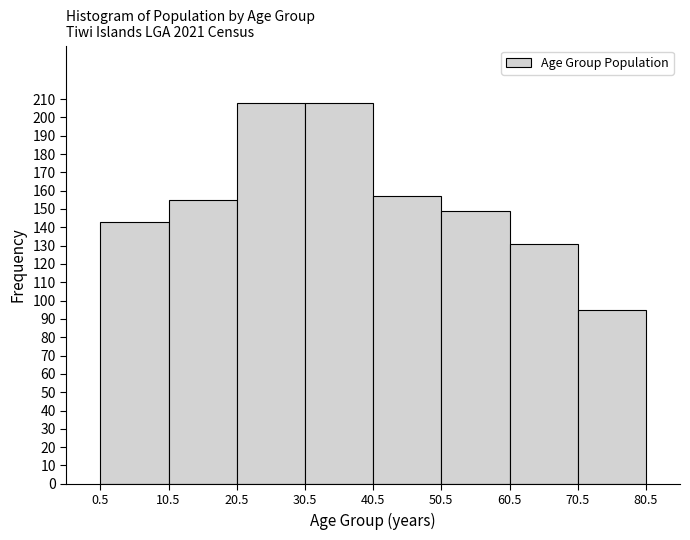

Reading left to right, list every bar in this chart as the range it spans on the x-axis followed by its height. The values are not printed on the chart, so give them approximately, as read against the axis.

0.5 to 10.5: 143
10.5 to 20.5: 155
20.5 to 30.5: 208
30.5 to 40.5: 208
40.5 to 50.5: 157
50.5 to 60.5: 149
60.5 to 70.5: 131
70.5 to 80.5: 95